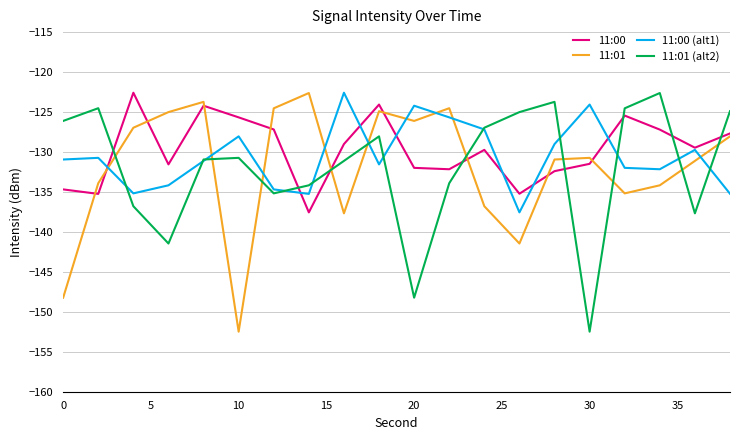

How many times do 11:01 (alt2) and 11:01 cross each other?

10